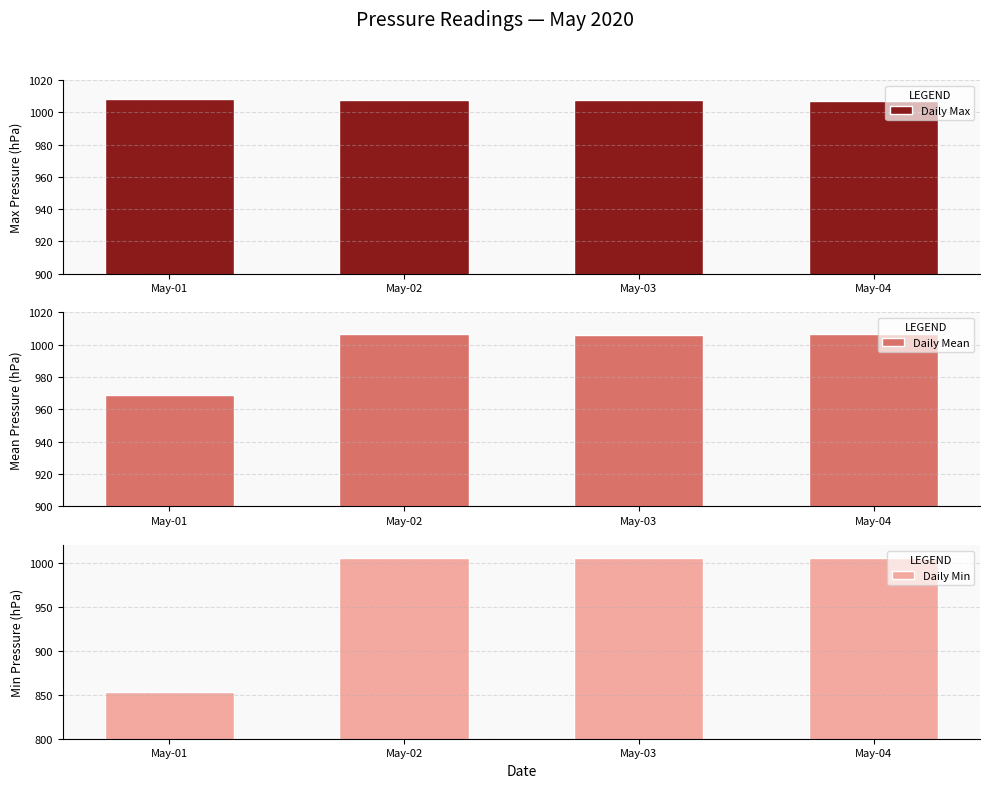

Reading left to right, extract all data points from this chart.

Daily Max: May-01=1008.1	May-02=1007.8	May-03=1007.5	May-04=1007.2
Daily Mean: May-01=968.6	May-02=1006.6	May-03=1006.0	May-04=1006.4
Daily Min: May-01=852.5	May-02=1005.3	May-03=1004.8	May-04=1005.7